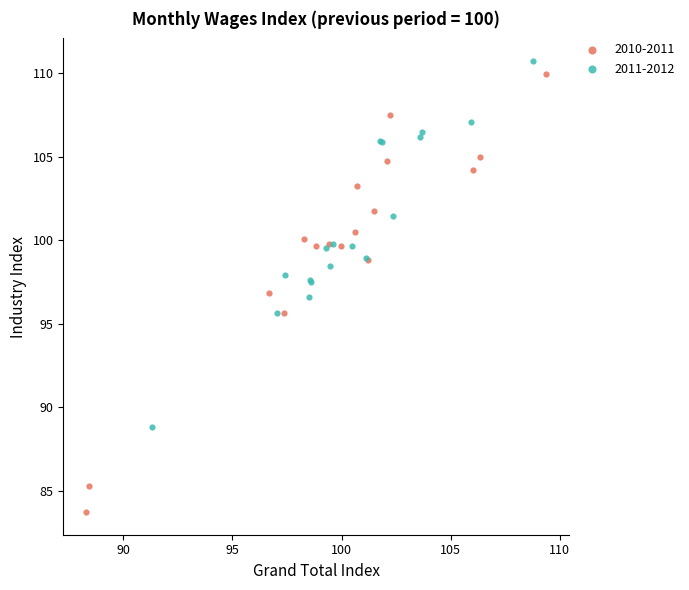

Which series reaches the minimum Y coordinate?

2010-2011